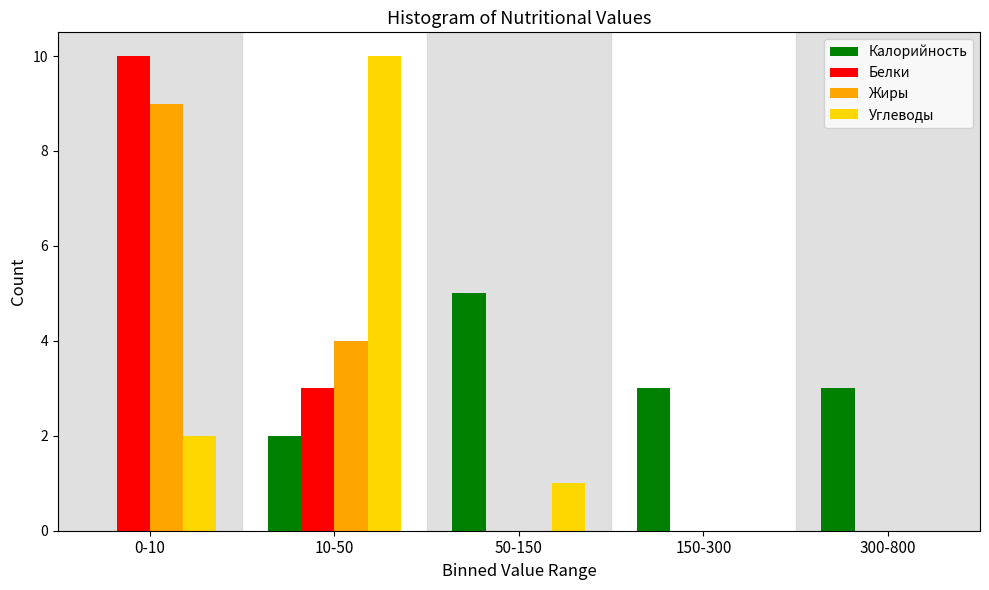

Reading left to right, what are all the values shown in this chart?

Калорийность: 0-10=0	10-50=2	50-150=5	150-300=3	300-800=3
Белки: 0-10=10	10-50=3	50-150=0	150-300=0	300-800=0
Жиры: 0-10=9	10-50=4	50-150=0	150-300=0	300-800=0
Углеводы: 0-10=2	10-50=10	50-150=1	150-300=0	300-800=0